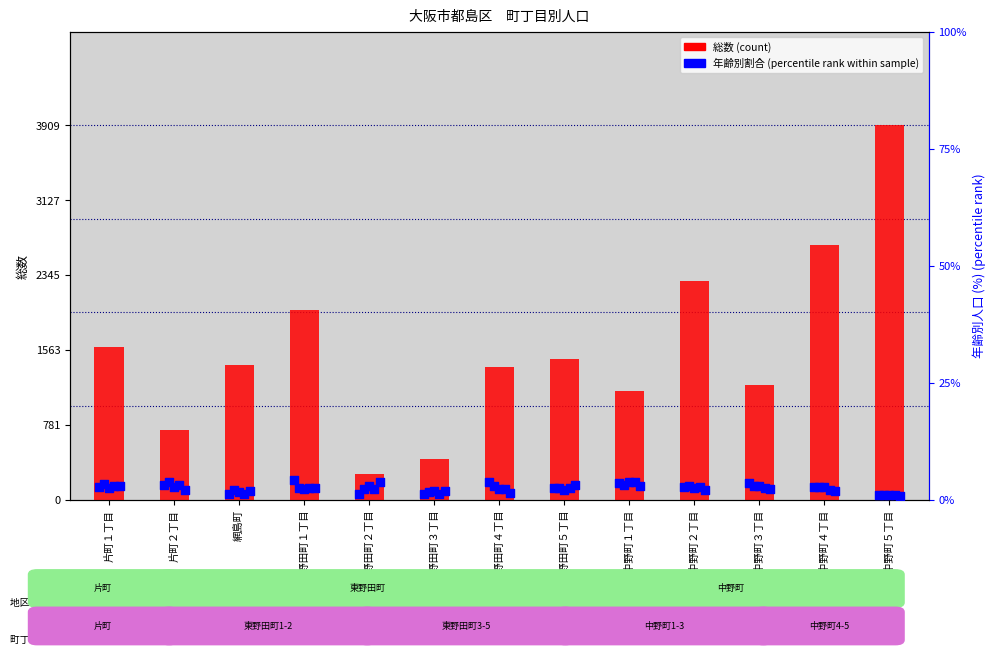

What is the total value across all series at 中野町１丁目?

1136.6